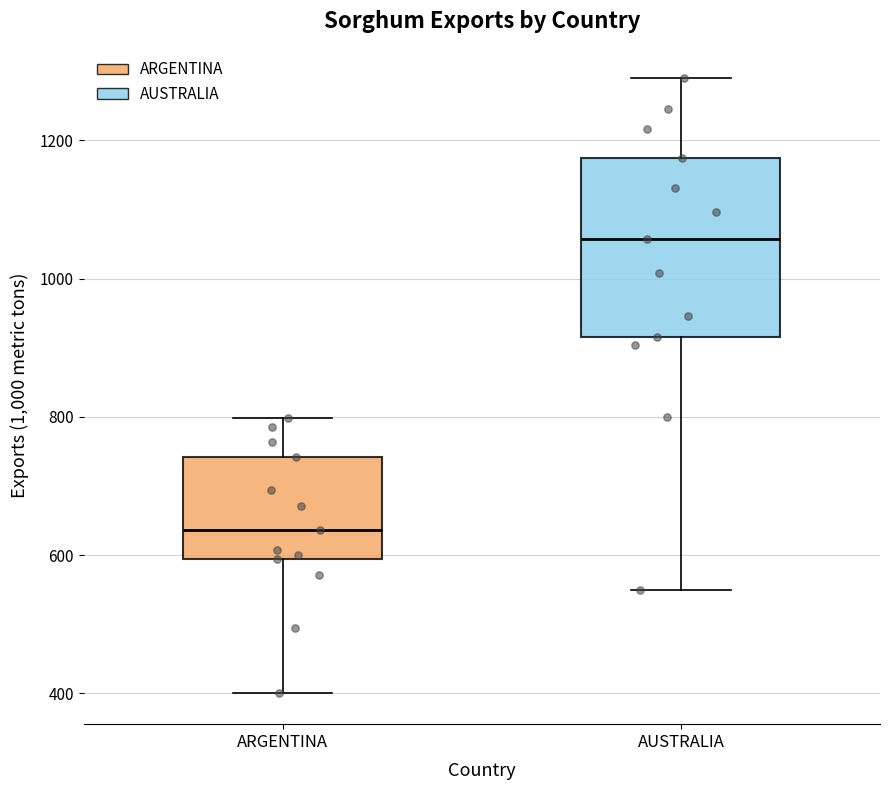

Reading left to right, read every box against the y-axis: the position of its median line, the range the box covers, and the ends of its whiskers. The values are not printed on the chart, so give them approximately, as read against the axis.

ARGENTINA: median 640, box 600 to 740, whiskers 400 to 800
AUSTRALIA: median 1060, box 920 to 1180, whiskers 560 to 1300